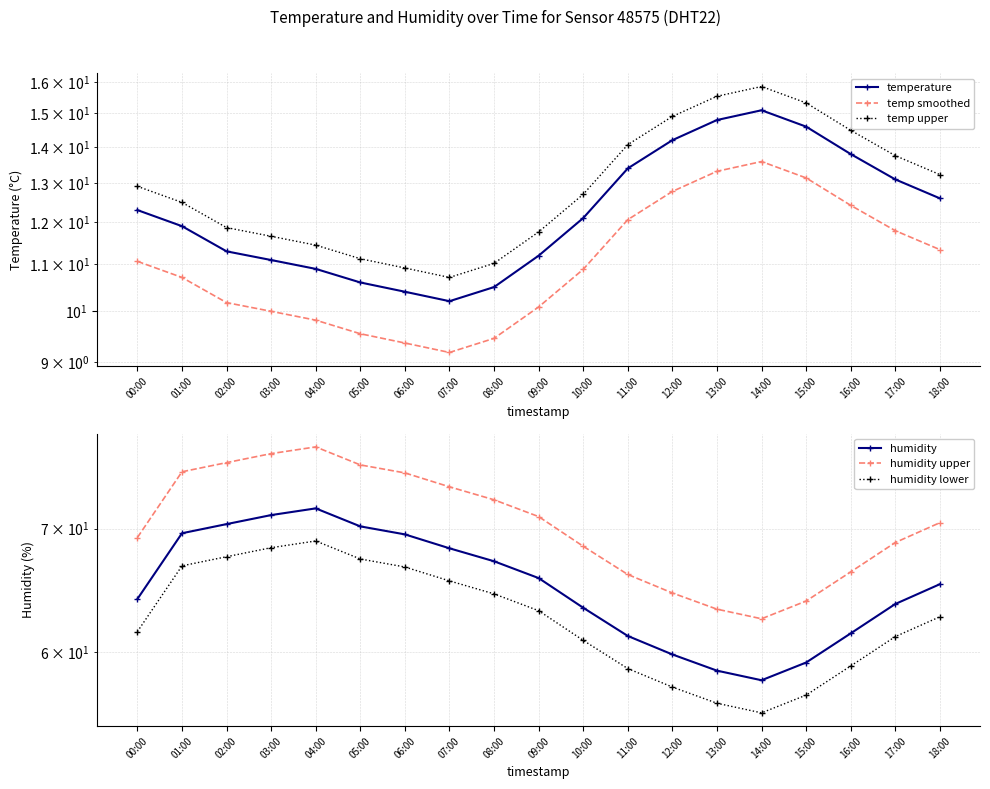

What is the spread (max minus min) of values at 01:00?

64.5